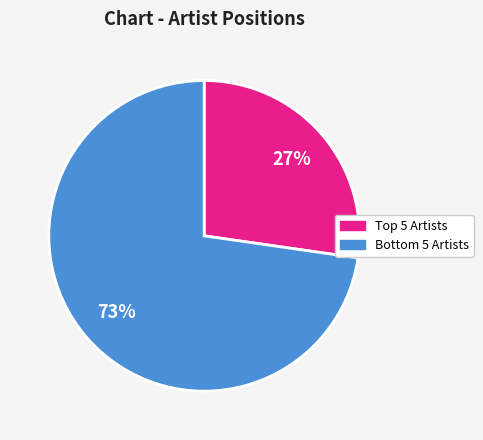

To the nearest percent, what is the average slice percentage?

50%